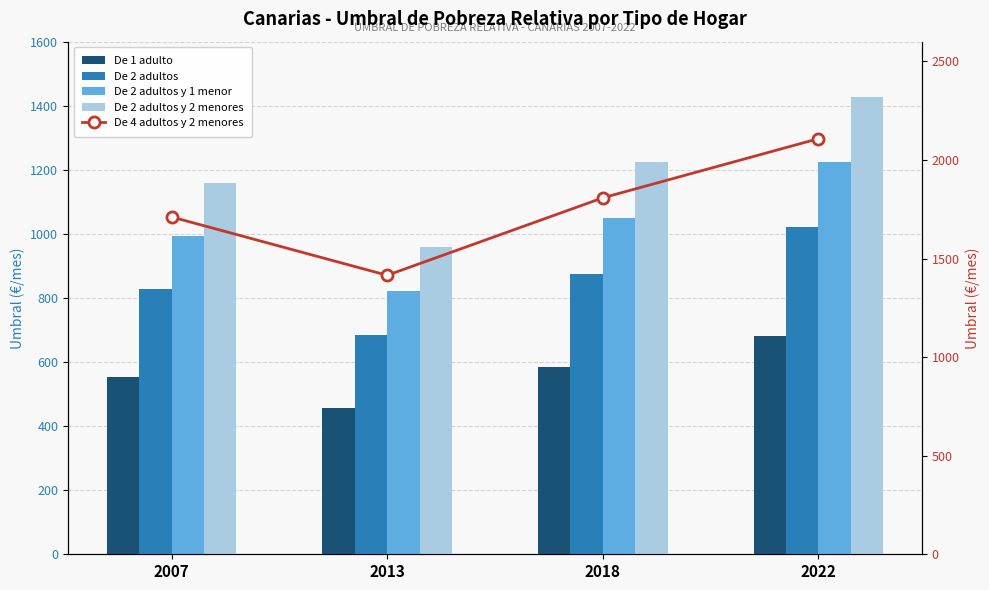

What is the sum of all De 1 adulto values?

2271